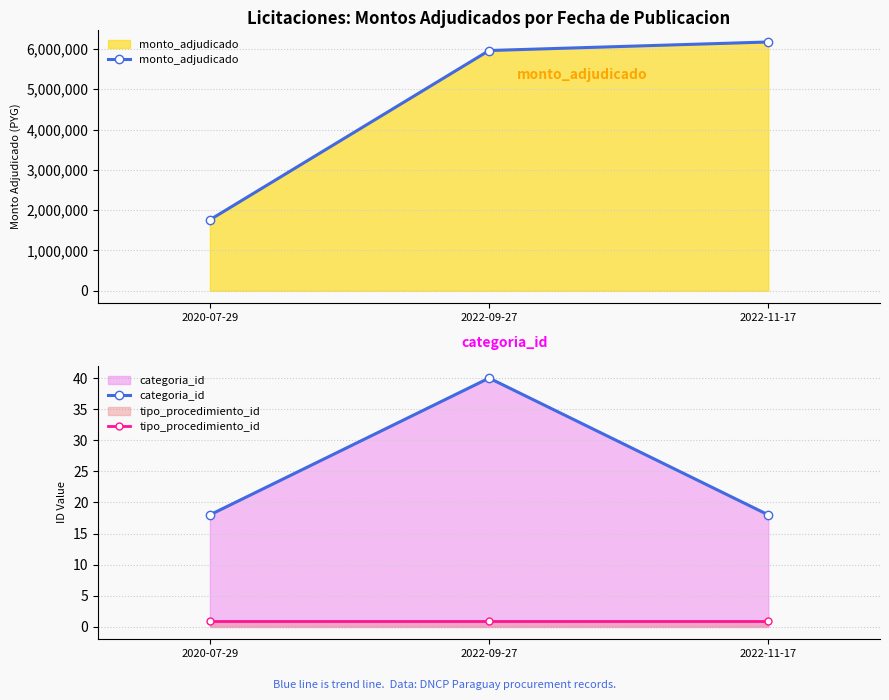

Which has a higher value, 2022-09-27 or 2022-11-17?

2022-11-17